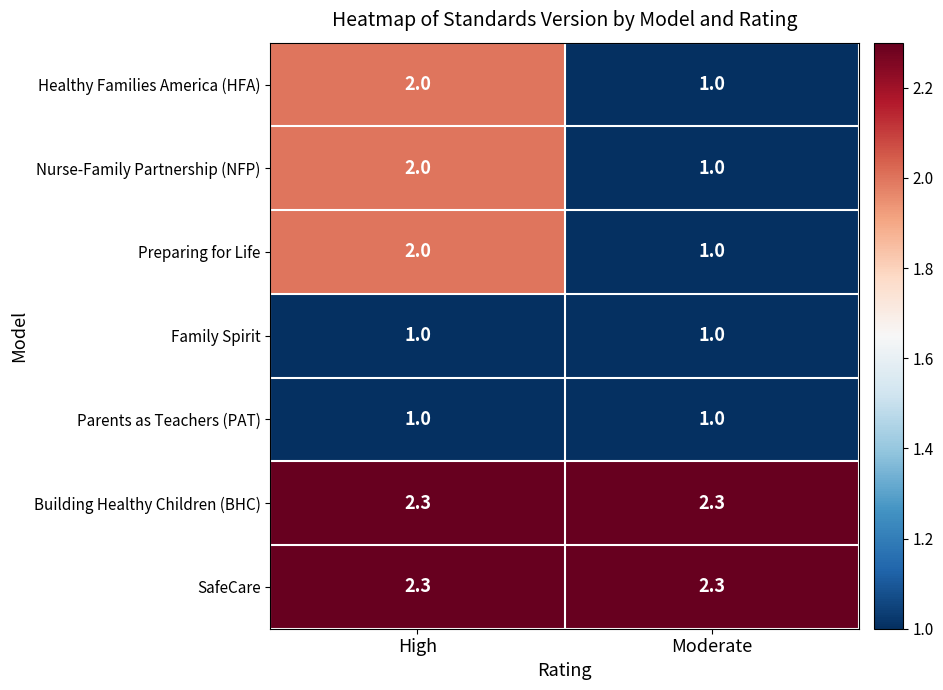

The Healthy Families America (HFA) series shows 1.4 at Moderate. True or false?

False